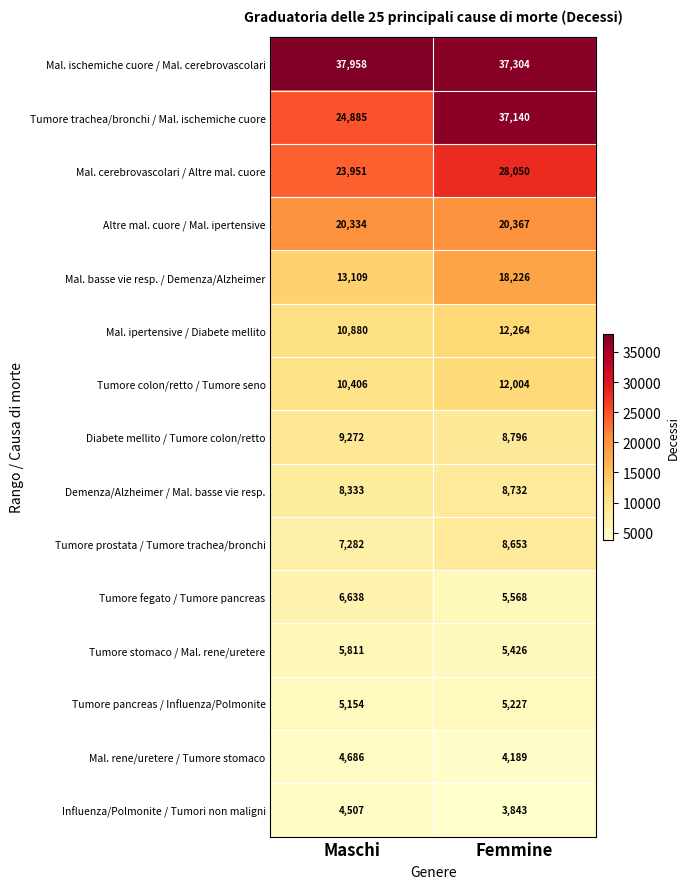

Is it true that Tumore pancreas / Influenza/Polmonite equals 5227 at Femmine?

True